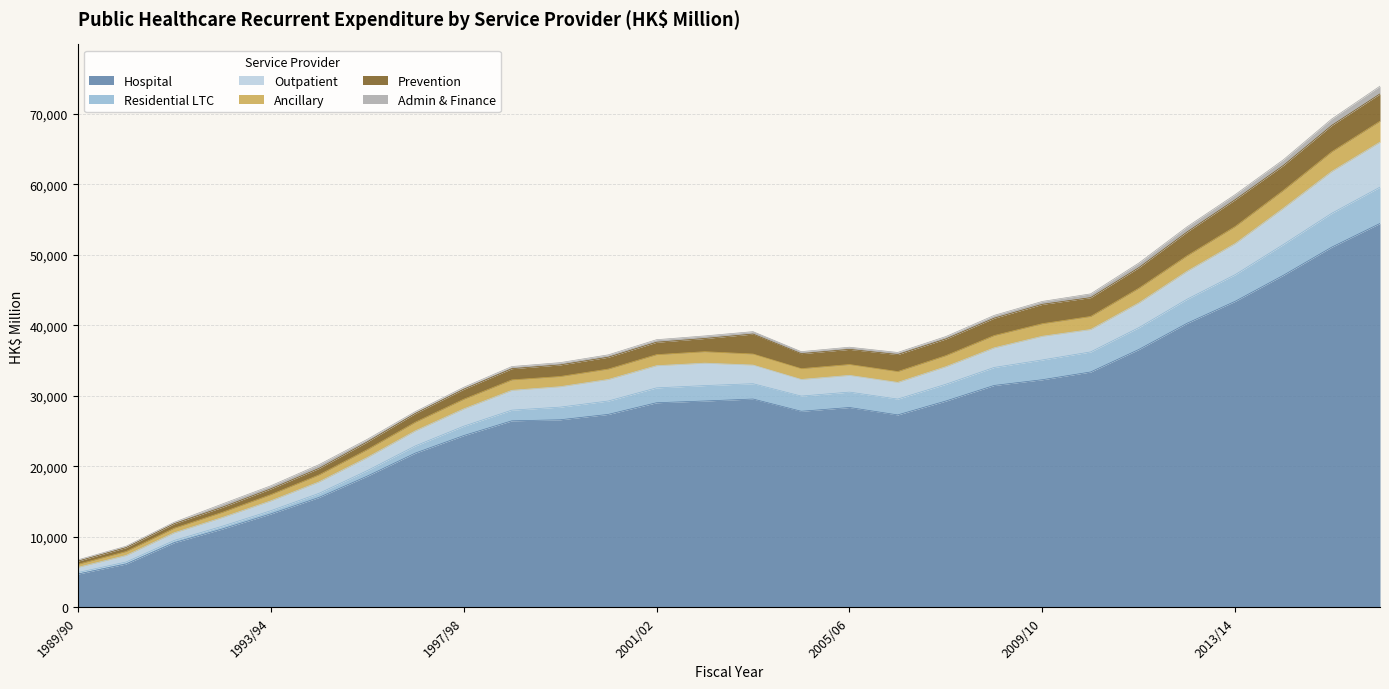

Which has a higher value, 1999/00 or 2002/03?

2002/03